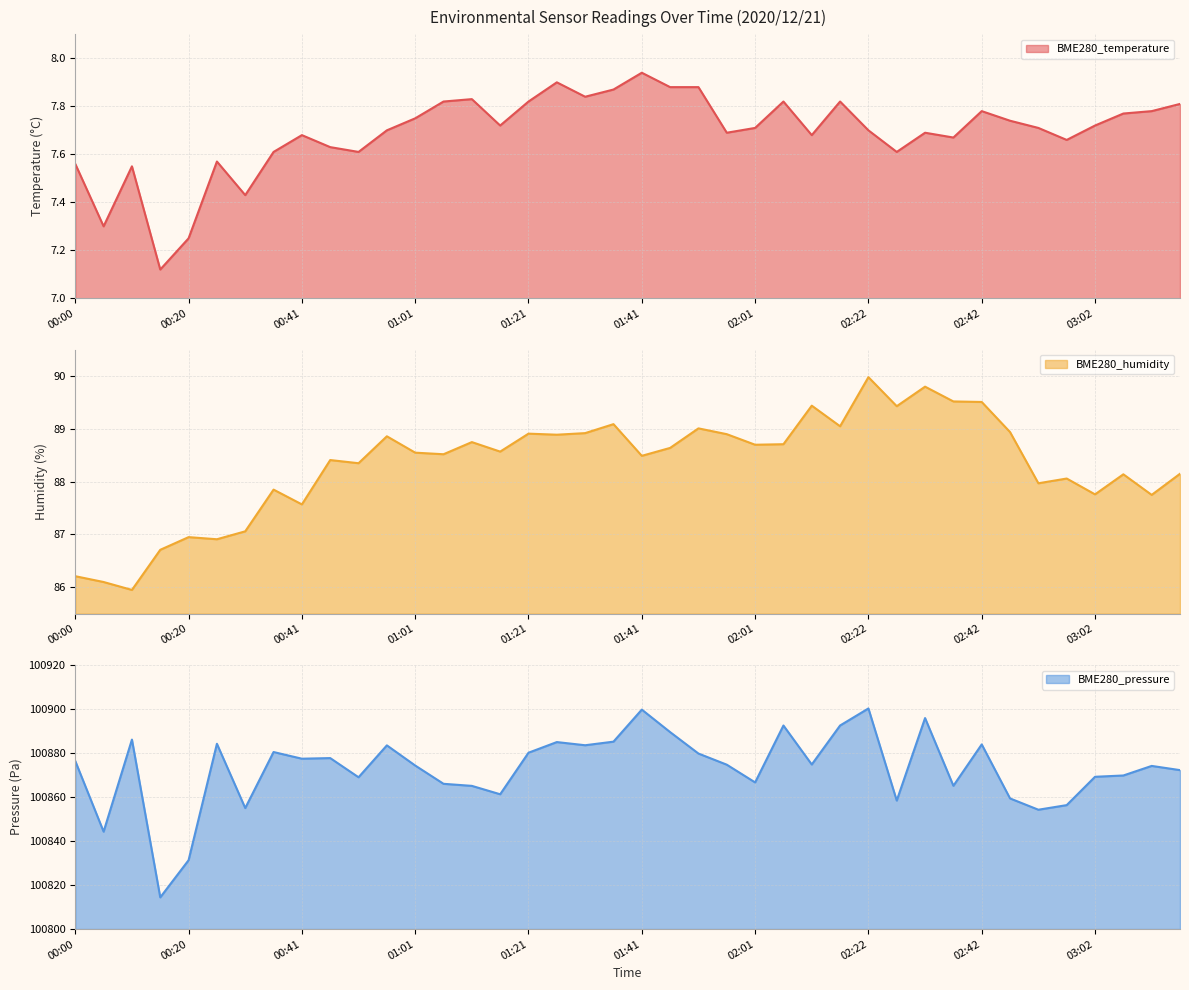

At which label is BME280_temperature closest to 7?

00:15